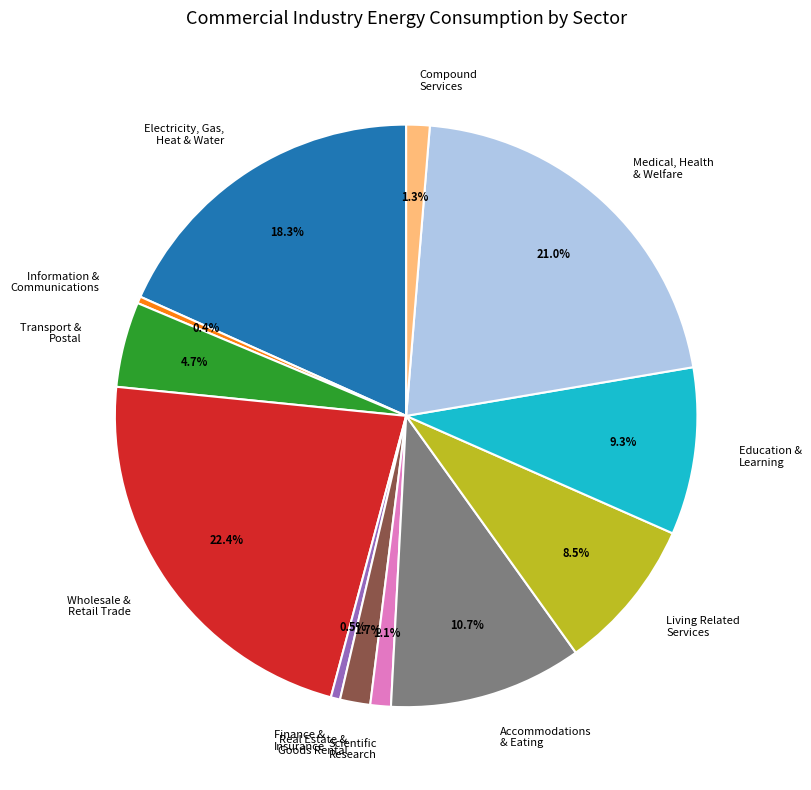

What is the largest slice in the pie chart?

Wholesale & Retail Trade